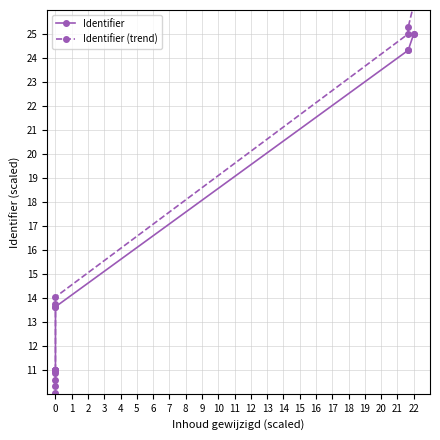

How many intersections are there between Identifier (trend) and Identifier?

1